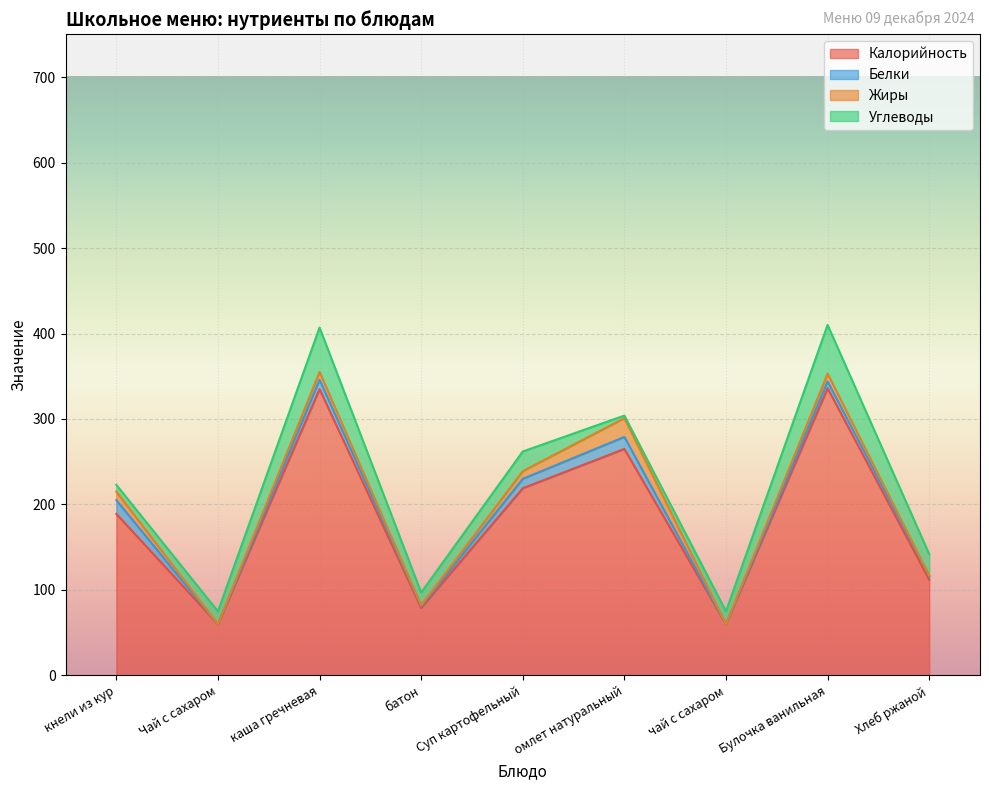

At which category does Углеводы reach its first local peak?

каша гречневая